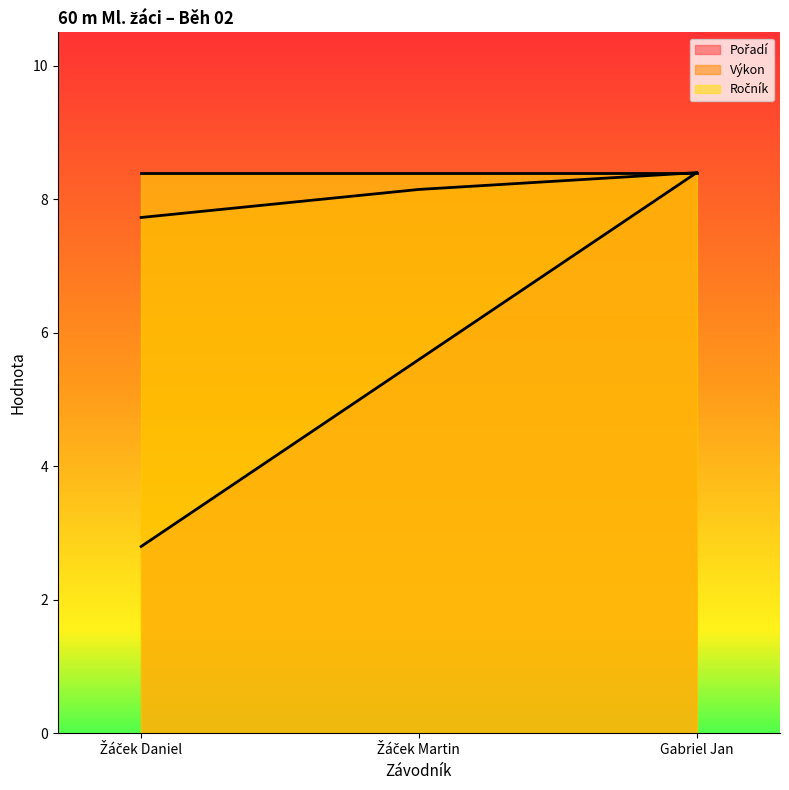

Where does the Výkon series first go above 8?

Žáček Martin